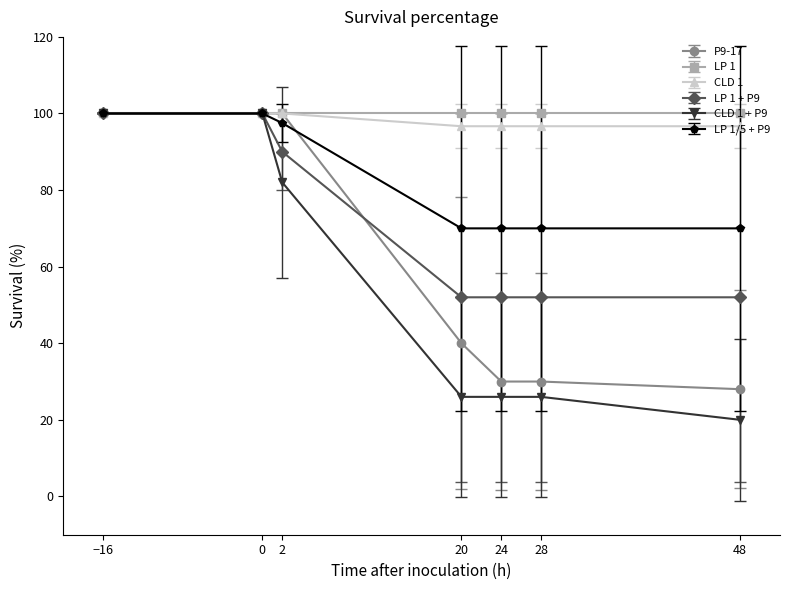

What is the lowest value of the CLD 1 series?

96.7